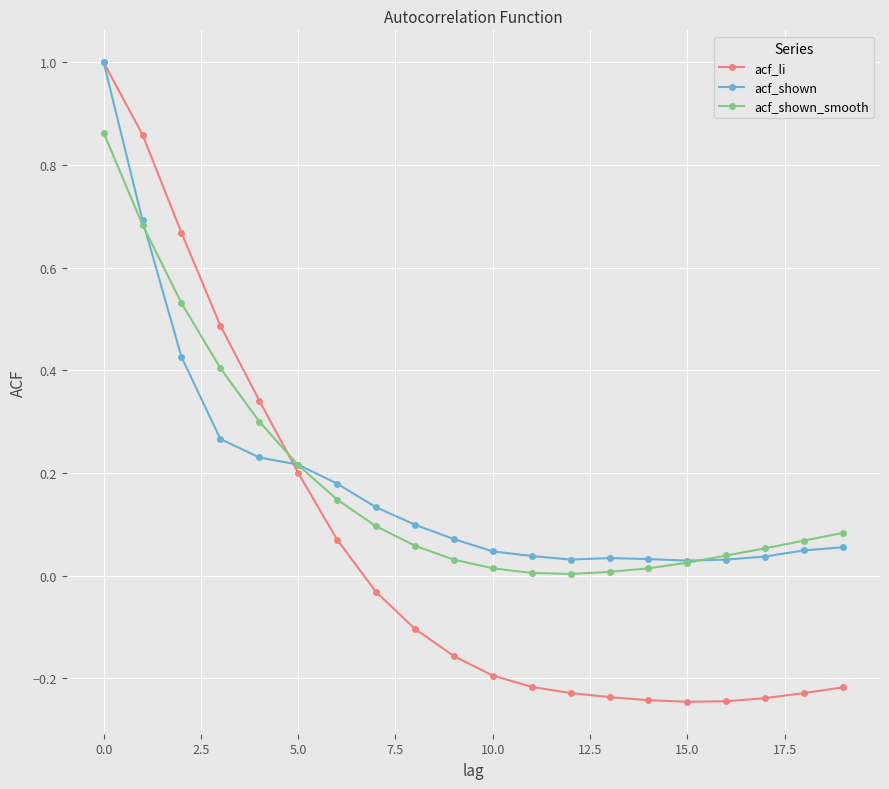

Which series has the widest spread of values?

acf_li